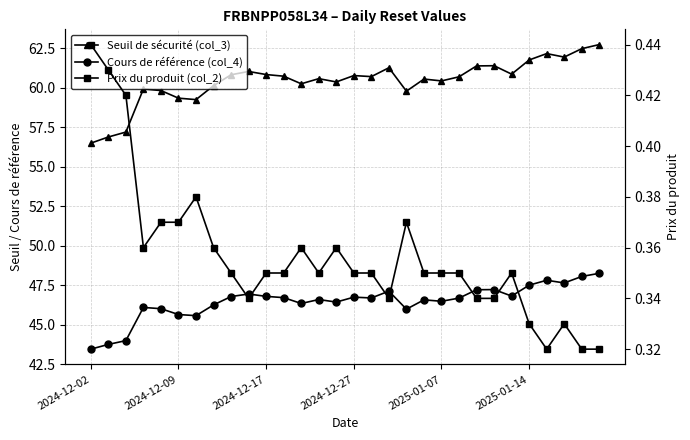

At how many categories does at least one series exceed 6?

30